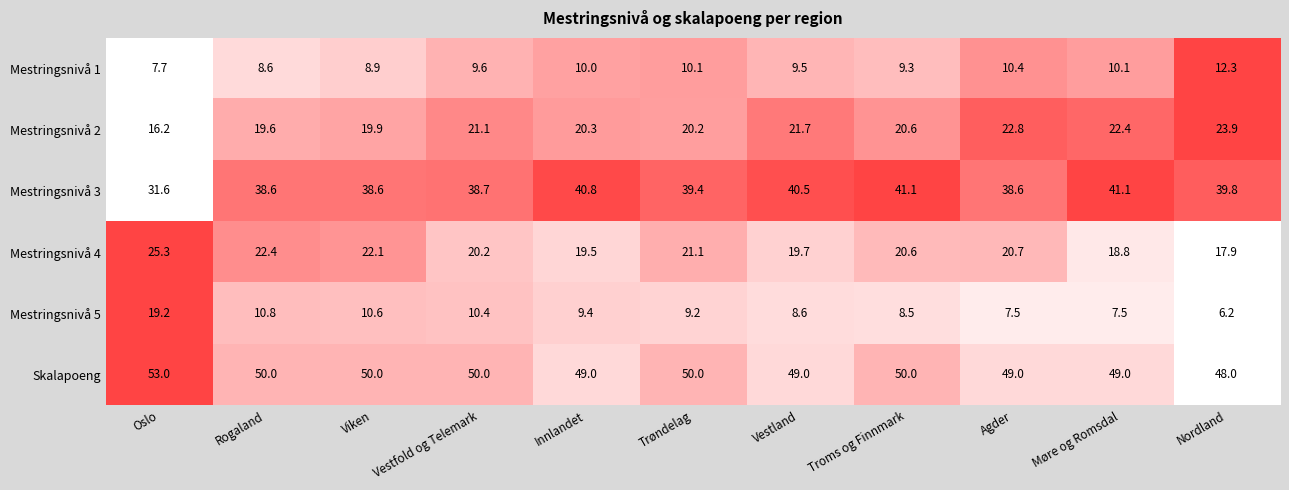

Which series has the largest total across all categories?

Skalapoeng